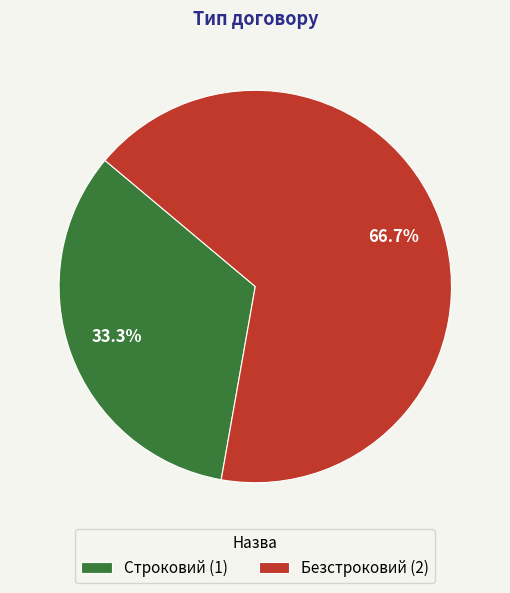

To the nearest percent, what is the average slice percentage?

50%